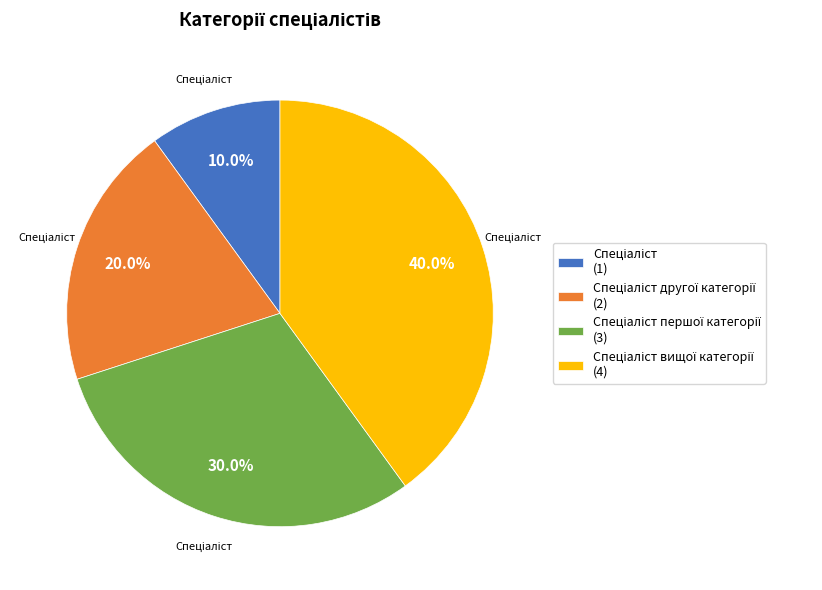

Does any single category account for the majority?

No